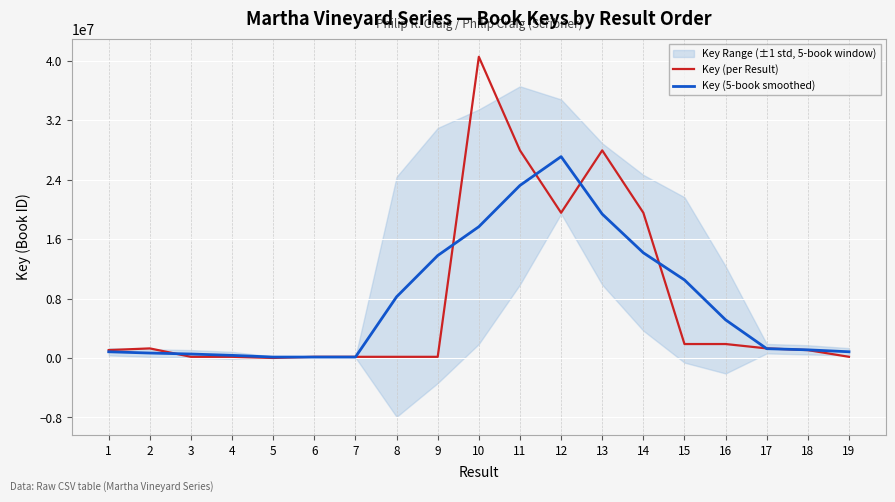

True or false: Key (per Result) and Key (5-book smoothed) intersect in this chart.

True